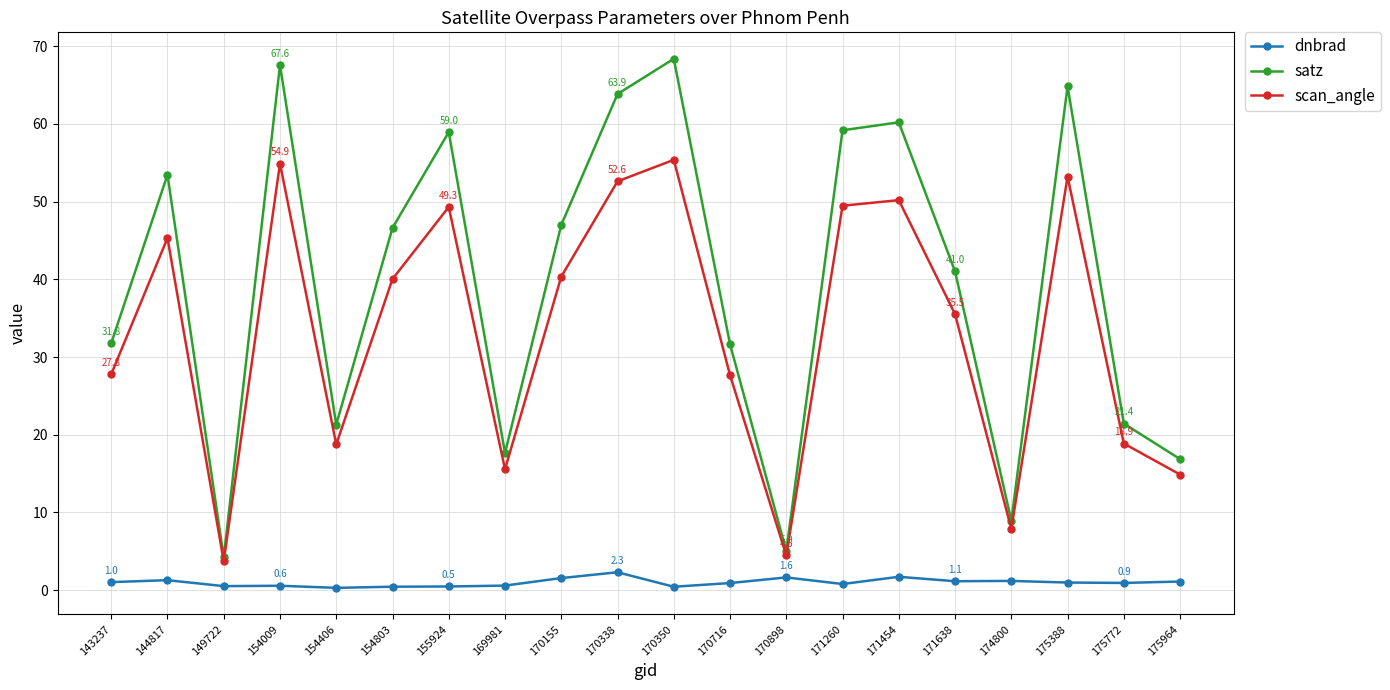

Where is the first local maximum for satz?

144817